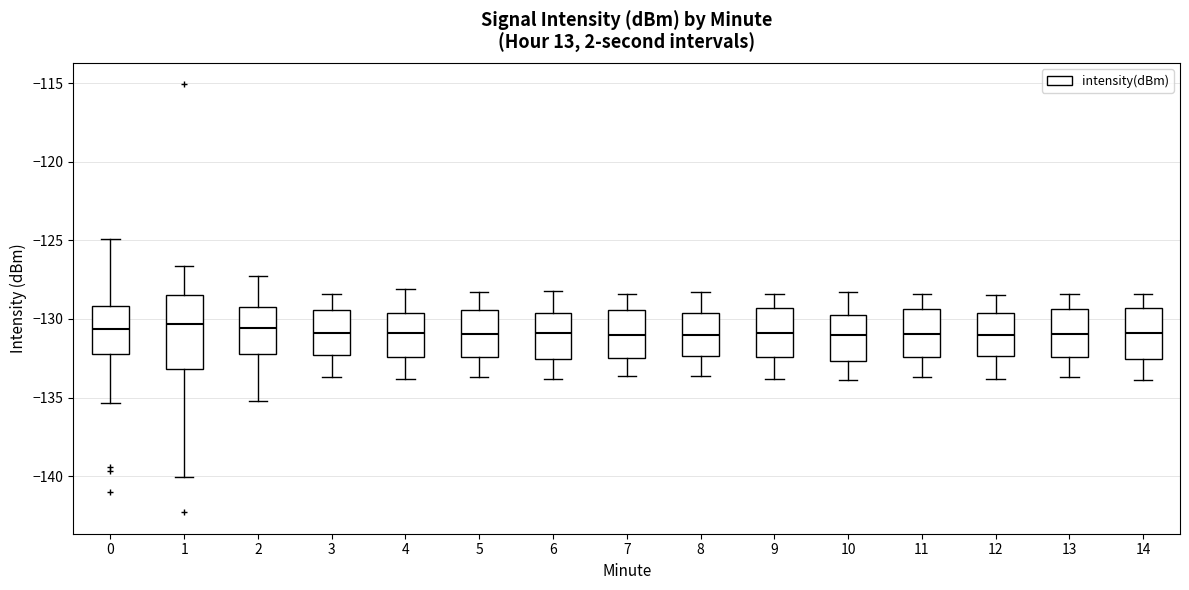

Reading left to right, read every box against the y-axis: the position of its median line, the range the box covers, and the ends of its whiskers. The values are not printed on the chart, so give them approximately, as read against the axis.

0: median -130.5, box -132.0 to -129.0, whiskers -135.5 to -125.0
1: median -130.5, box -133.0 to -128.5, whiskers -140.0 to -126.5
2: median -130.5, box -132.0 to -129.0, whiskers -135.0 to -127.5
3: median -131.0, box -132.5 to -129.5, whiskers -133.5 to -128.5
4: median -131.0, box -132.5 to -129.5, whiskers -134.0 to -128.0
5: median -131.0, box -132.5 to -129.5, whiskers -133.5 to -128.5
6: median -131.0, box -132.5 to -129.5, whiskers -134.0 to -128.0
7: median -131.0, box -132.5 to -129.5, whiskers -133.5 to -128.5
8: median -131.0, box -132.5 to -129.5, whiskers -133.5 to -128.5
9: median -131.0, box -132.5 to -129.5, whiskers -134.0 to -128.5
10: median -131.0, box -132.5 to -129.5, whiskers -134.0 to -128.5
11: median -131.0, box -132.5 to -129.5, whiskers -133.5 to -128.5
12: median -131.0, box -132.5 to -129.5, whiskers -134.0 to -128.5
13: median -131.0, box -132.5 to -129.5, whiskers -133.5 to -128.5
14: median -131.0, box -132.5 to -129.5, whiskers -134.0 to -128.5